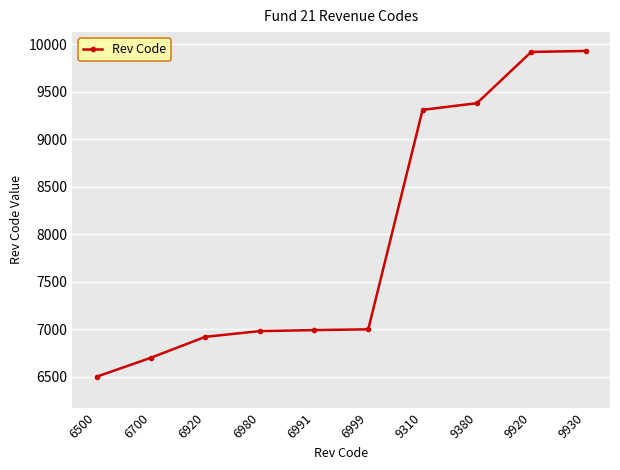

The value at 6500 is 11478. True or false?

False